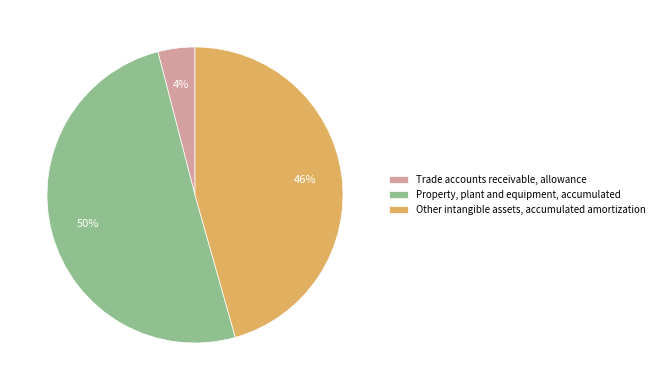

How many segments does this pie chart have?

3